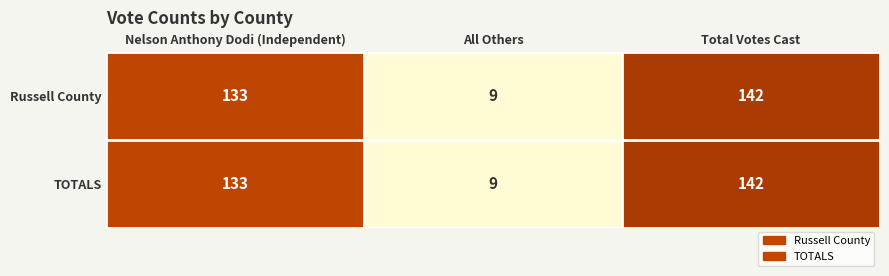

What is the difference between the Russell County values at Total Votes Cast and Nelson Anthony Dodi (Independent)?

9